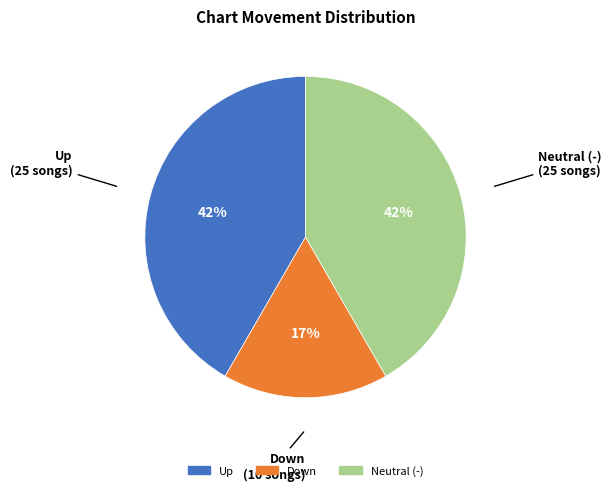

Is there any slice that represents more than half of the pie?

No